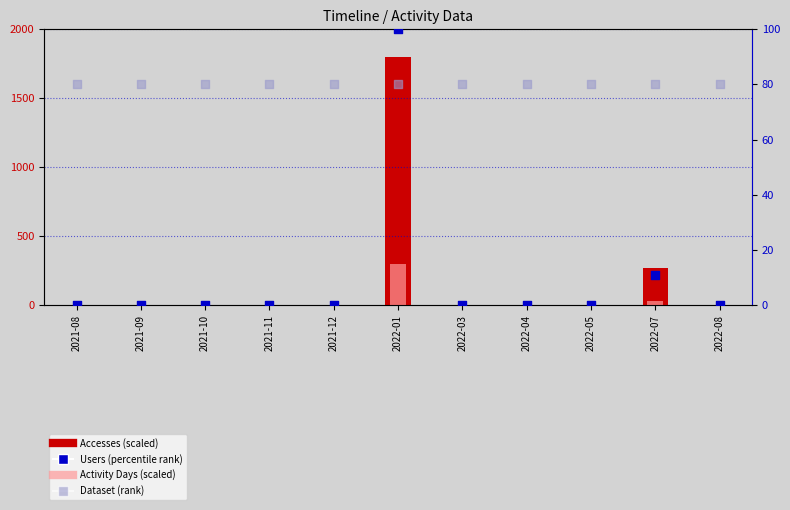

At how many categories does at least one series exceed 938?

1